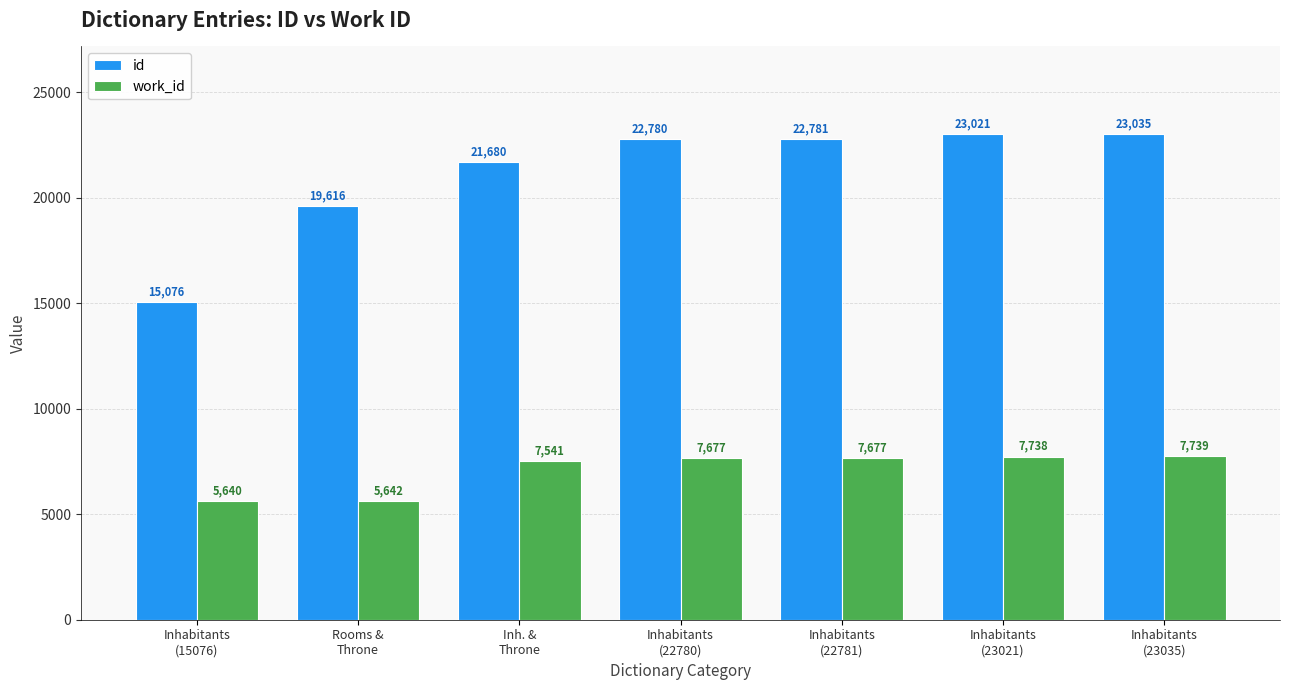

What is the sum of all work_id values?

49654